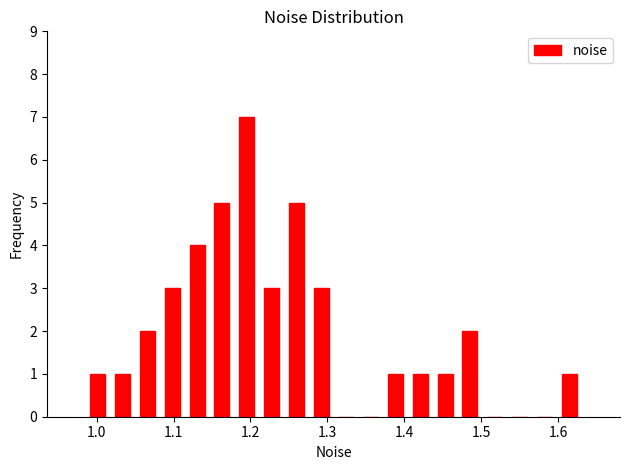

Read against the x-axis, roughly where is the centre of the tallest bar?

1.20